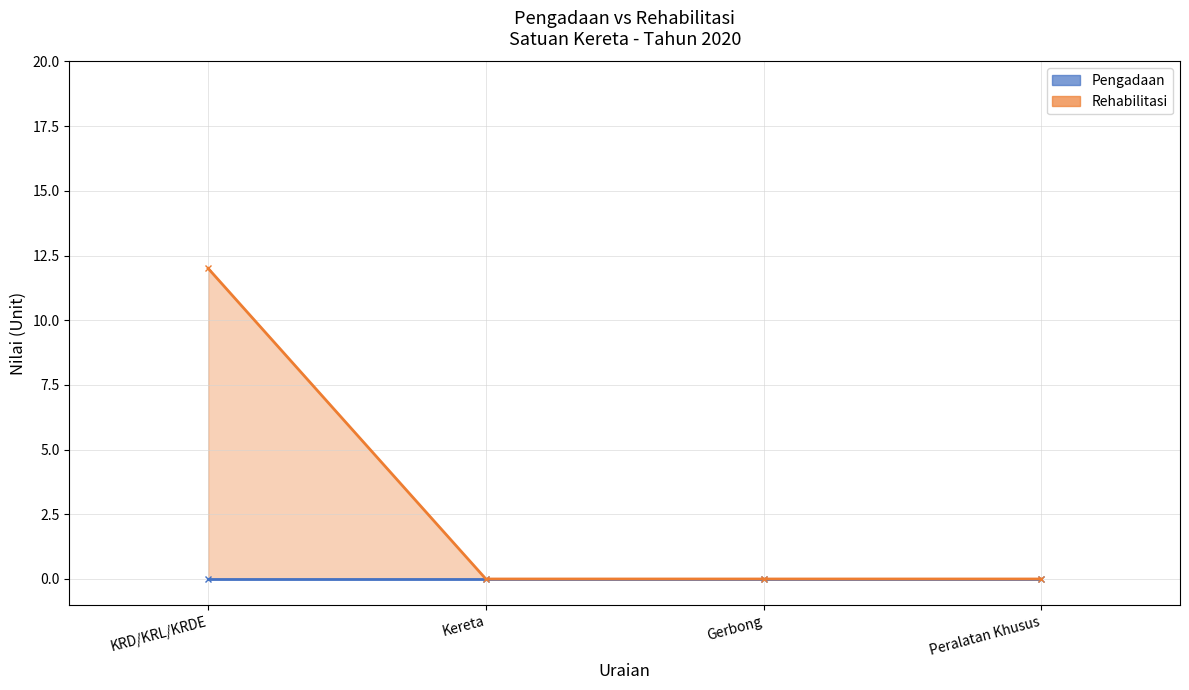

What is the sum of the values at Kereta and KRD/KRL/KRDE?

12